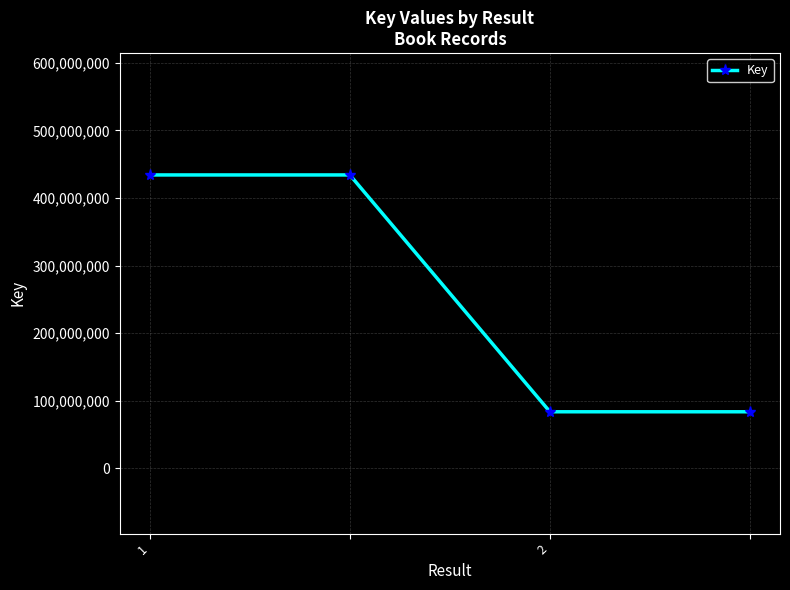

What is the lowest value of the Key series?

83430962